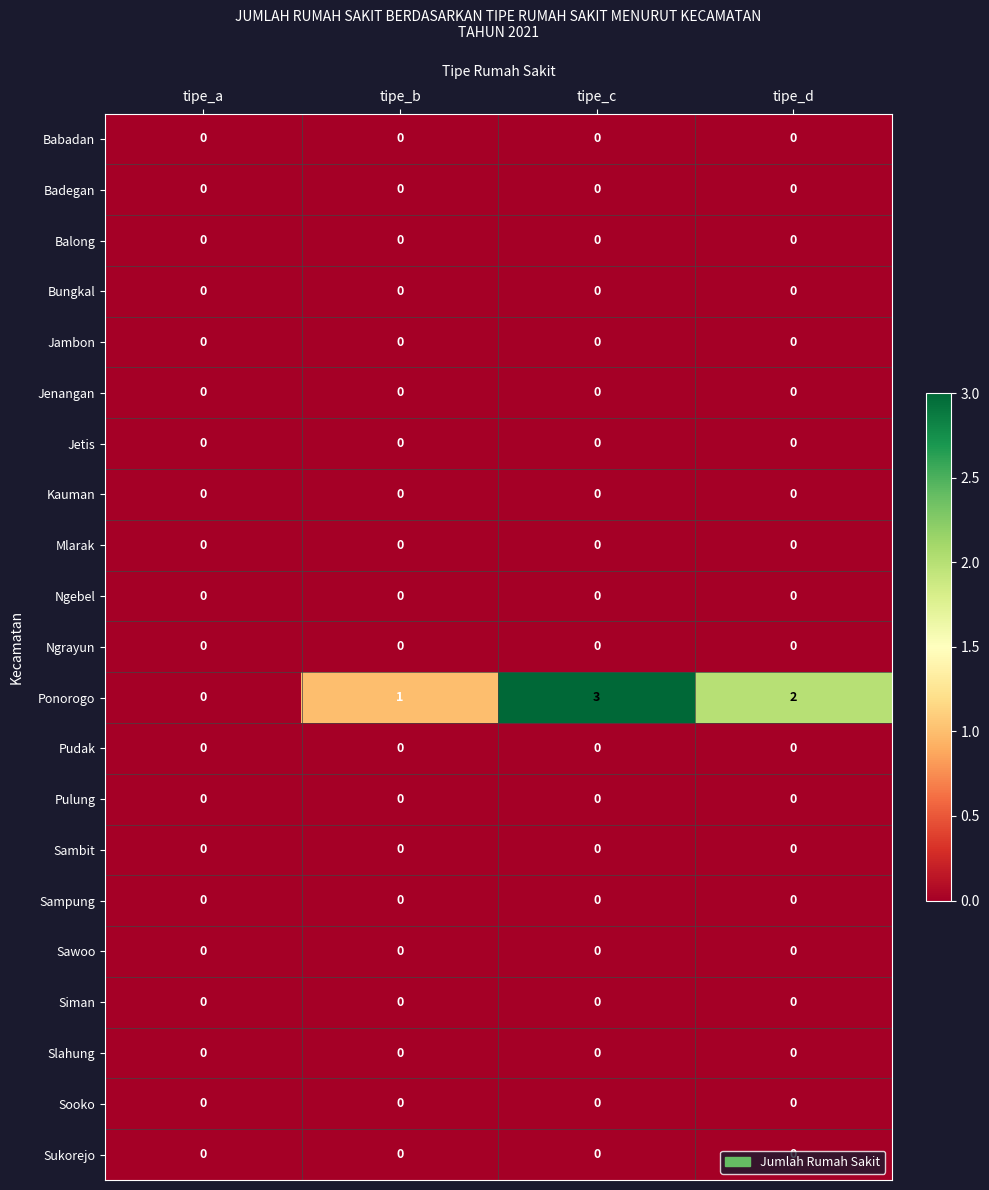

What is the greatest value displayed?

3